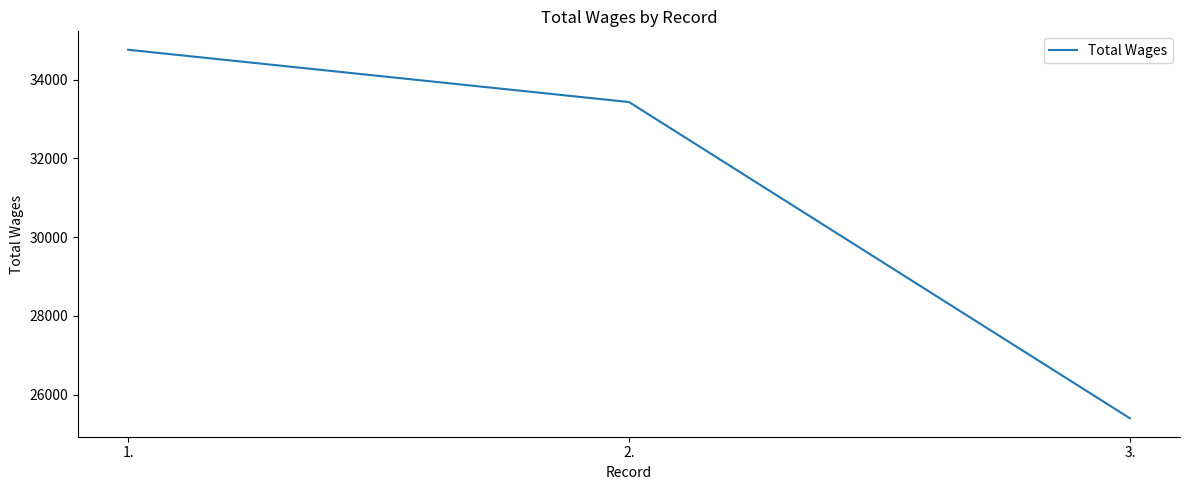

Approximately how many times larger is the value at 1. compared to 3.?

1.4